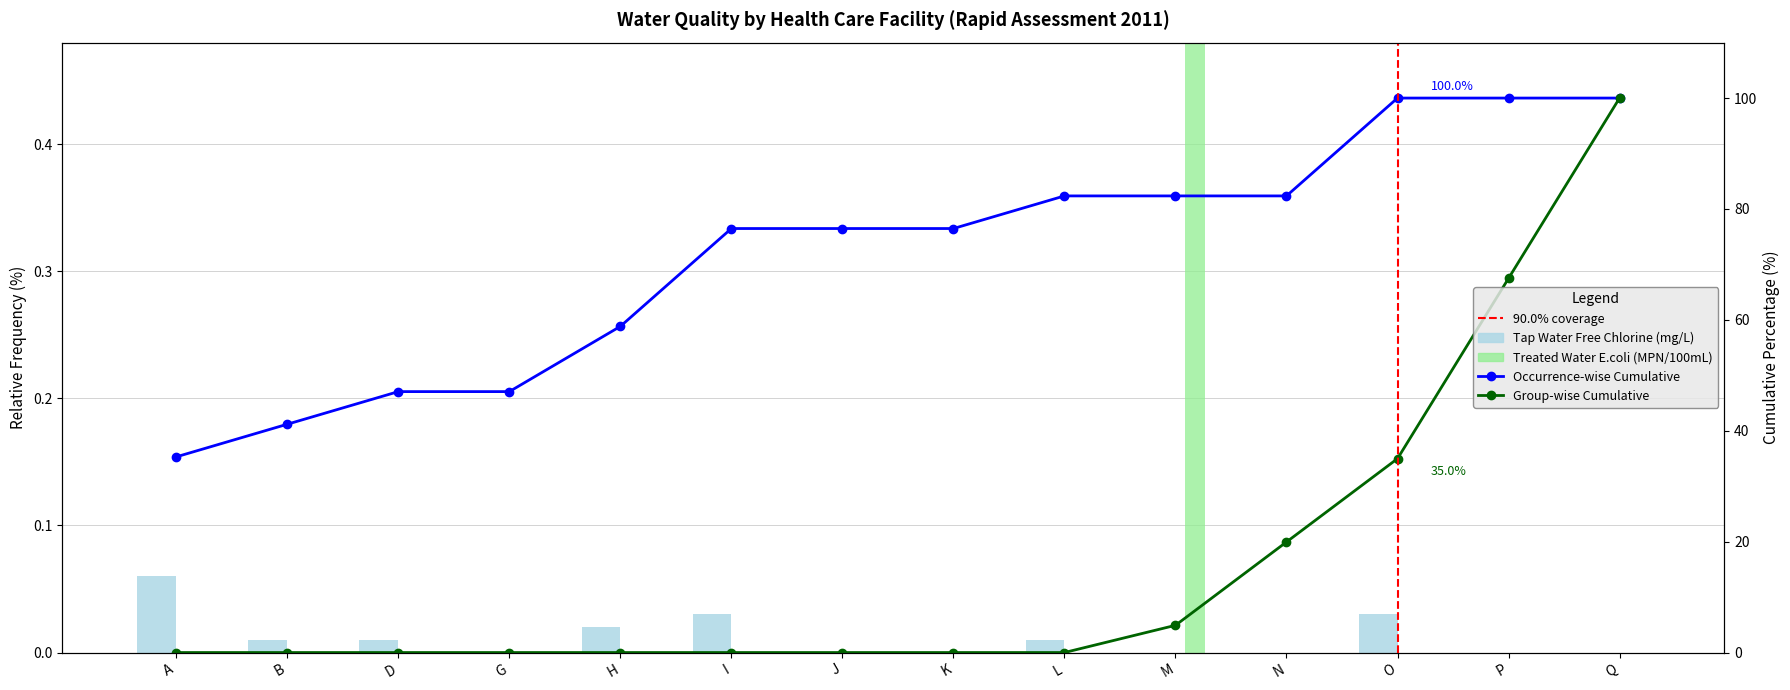

What is the difference between the maximum and minimum values?

0.1